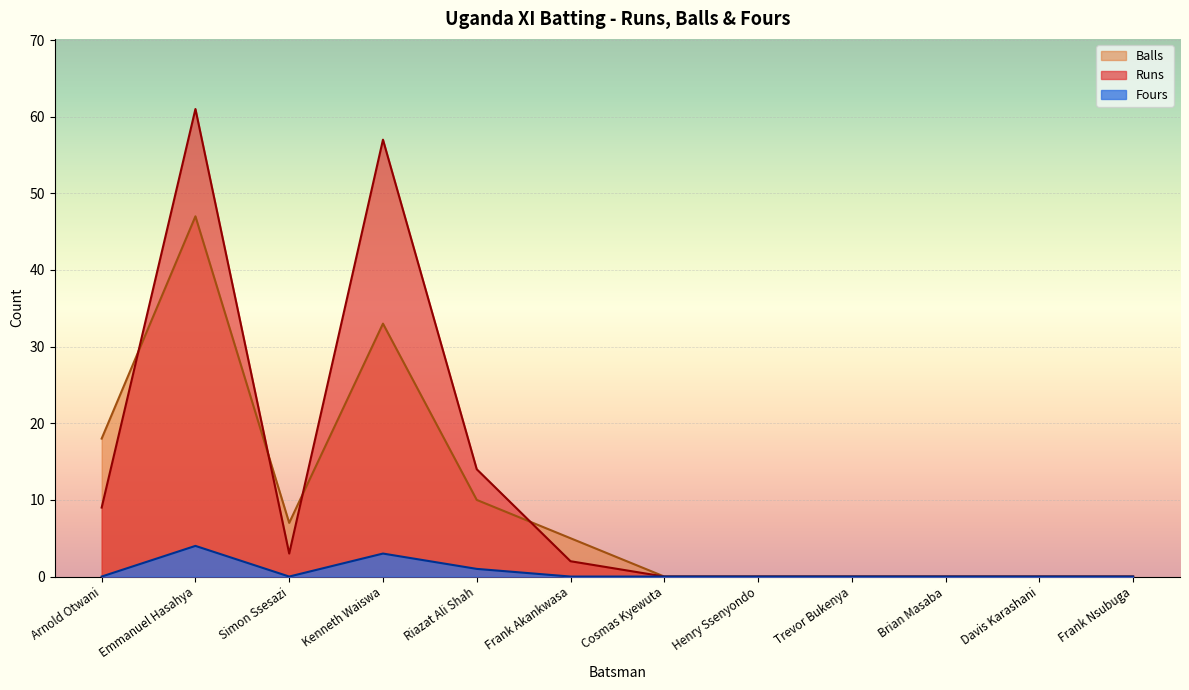

Does the chart display data point markers on the line(s)?

No